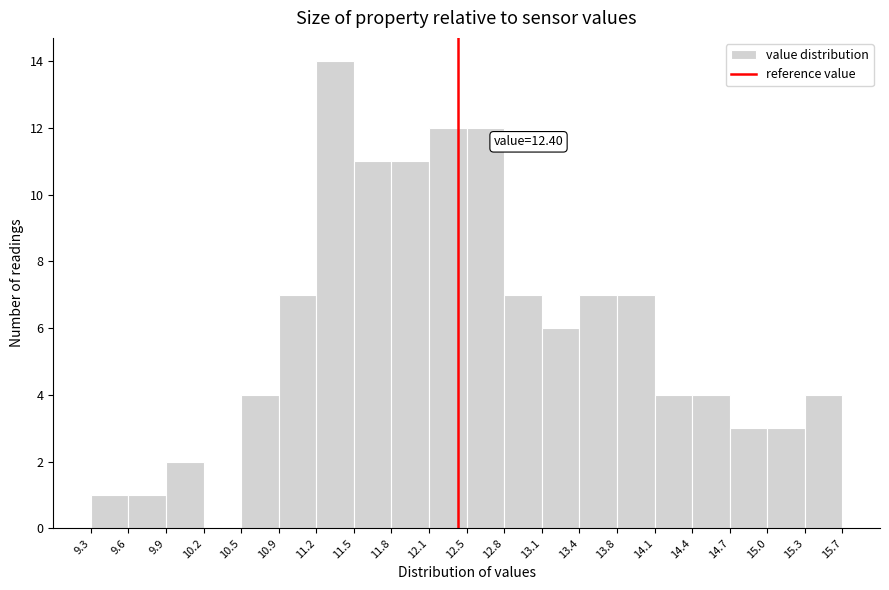

Which range on the x-axis has the tallest bar?

11.2 to 11.5